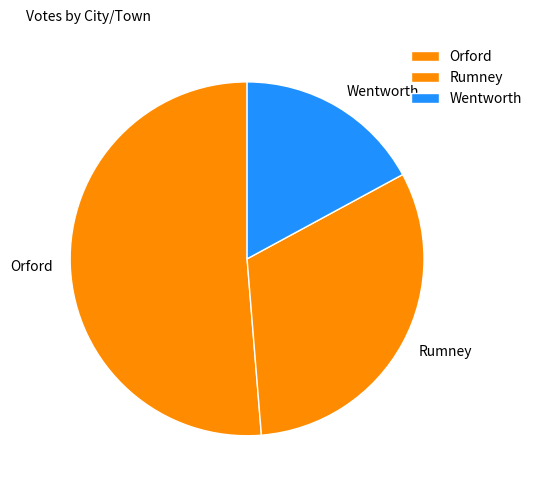

Approximately how many times larger is the value at Wentworth compared to Rumney?

0.5